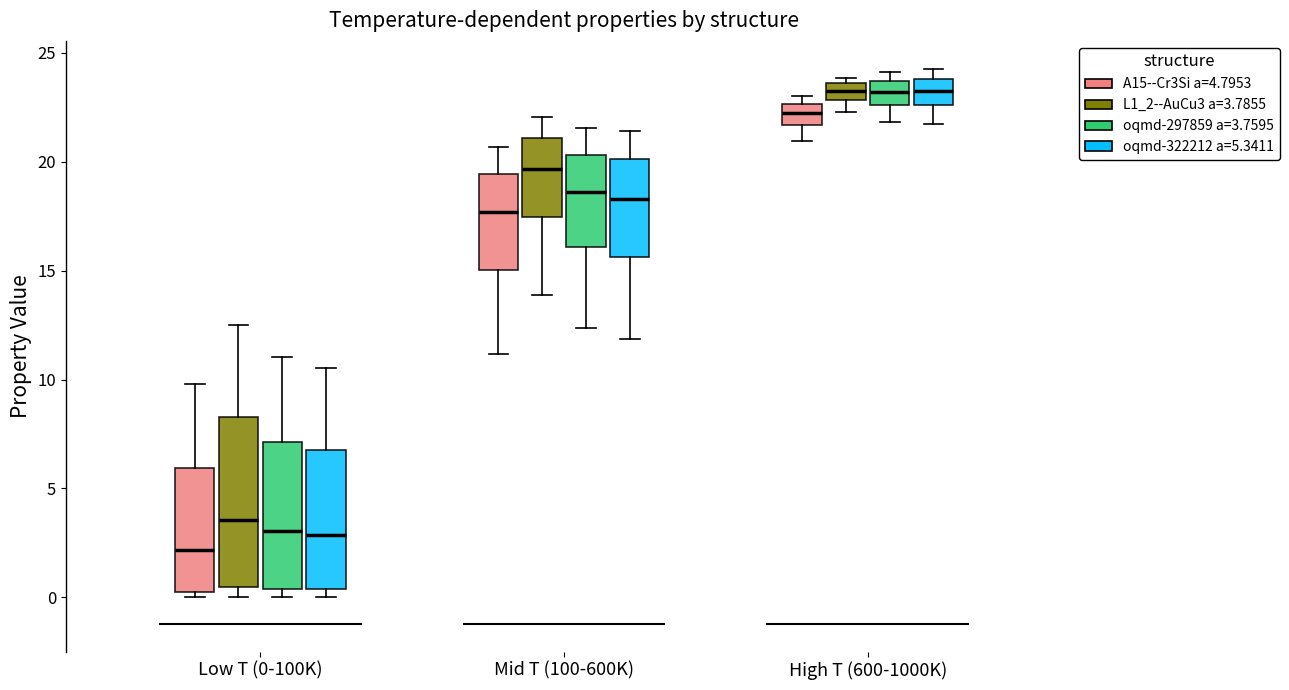

Where is the lower edge of the box for High T (600-1000K) (A15--Cr3Si a=4.7953) on the y-axis? The values are not printed on the chart, so give them approximately, as read against the axis.

21.5